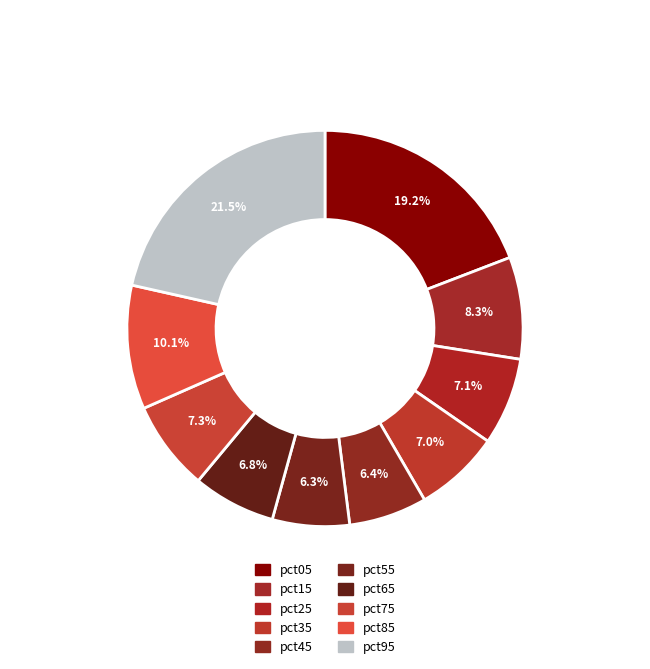

Is there a majority slice in this chart?

No